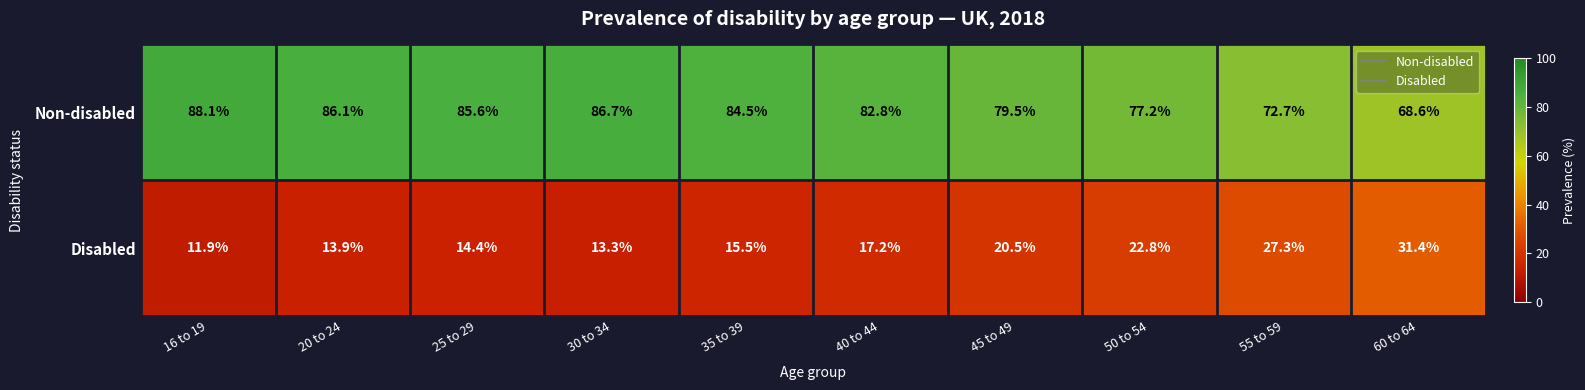

What is the difference between the highest and lowest values at 45 to 49?

59.0